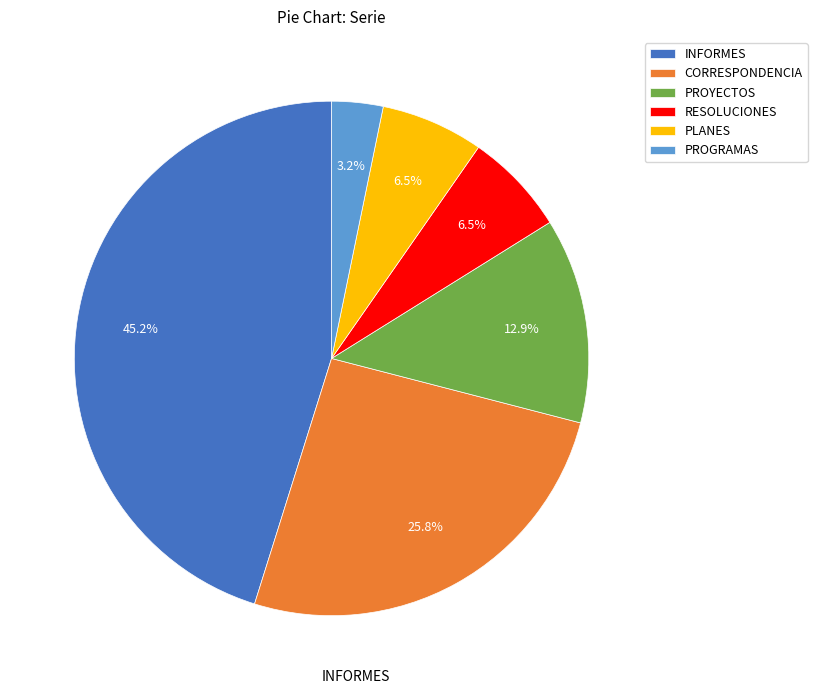

To the nearest percent, what is the difference between the largest and smallest slice percentages?

42%